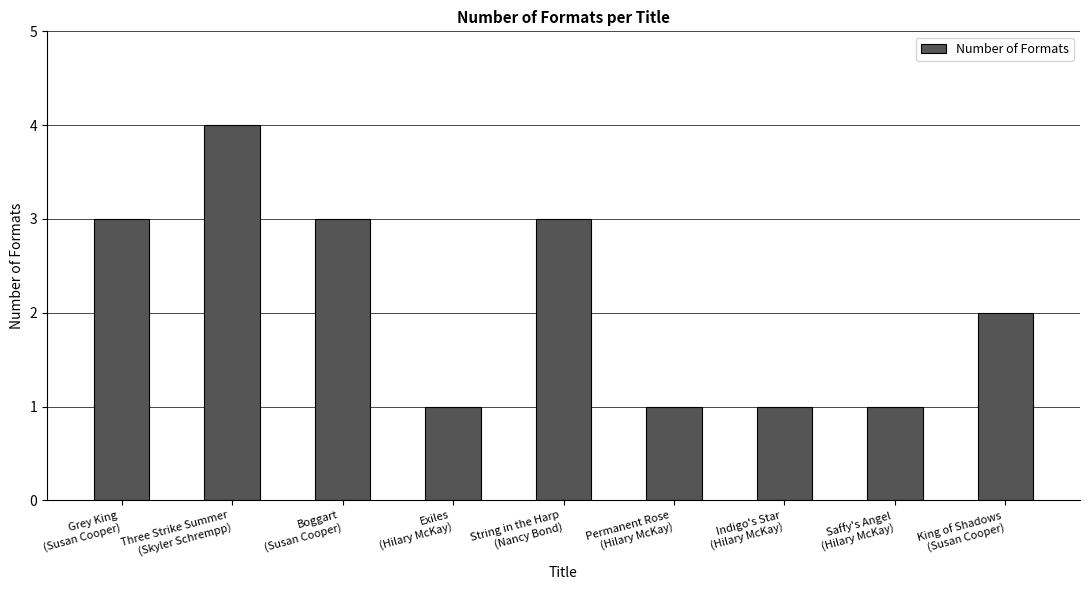

Between Grey King
(Susan Cooper) and Saffy's Angel
(Hilary McKay), which is larger?

Grey King
(Susan Cooper)